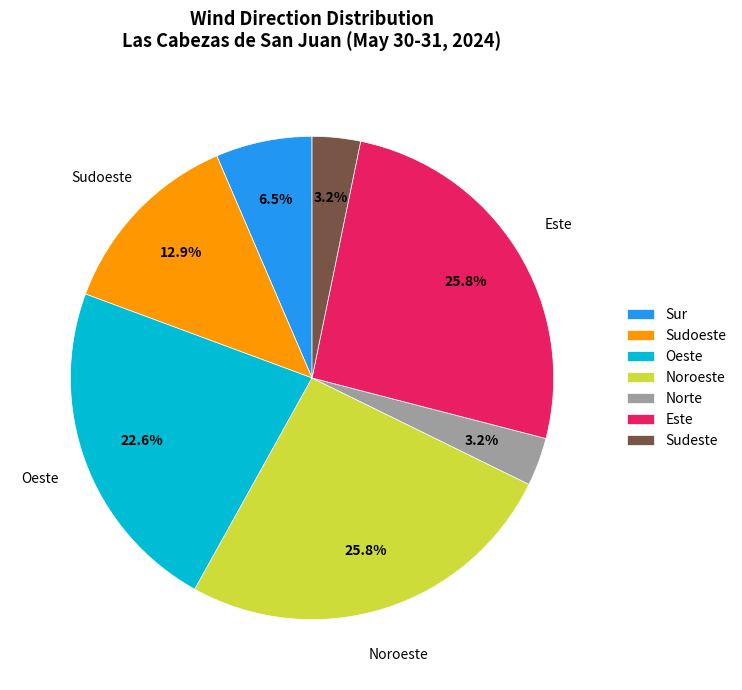

Combined, do Sur and Sudoeste account for over 50%?

No